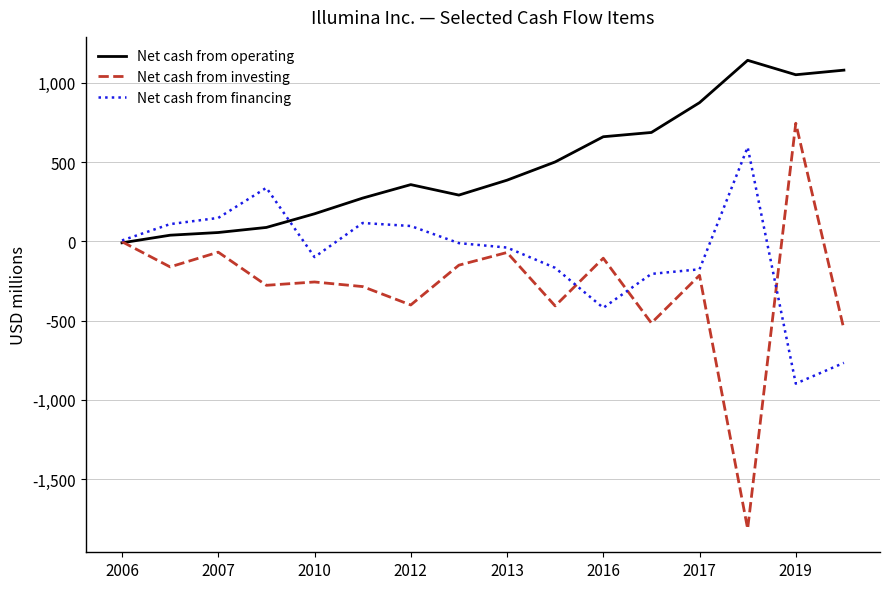

List the series in order of their overall mean, highest first.

Net cash from operating, Net cash from financing, Net cash from investing